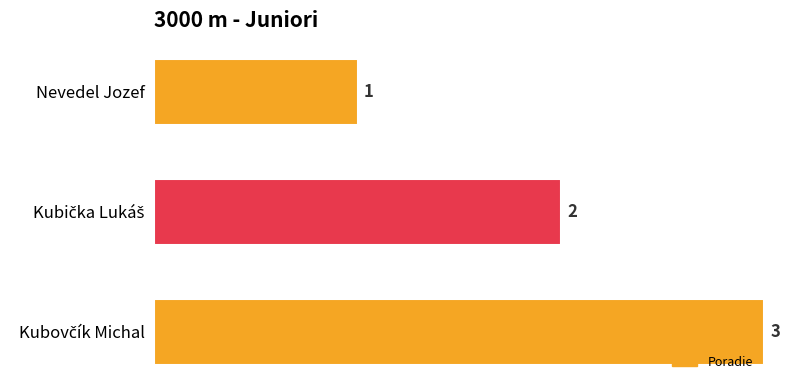

Are the bars horizontal?

Yes